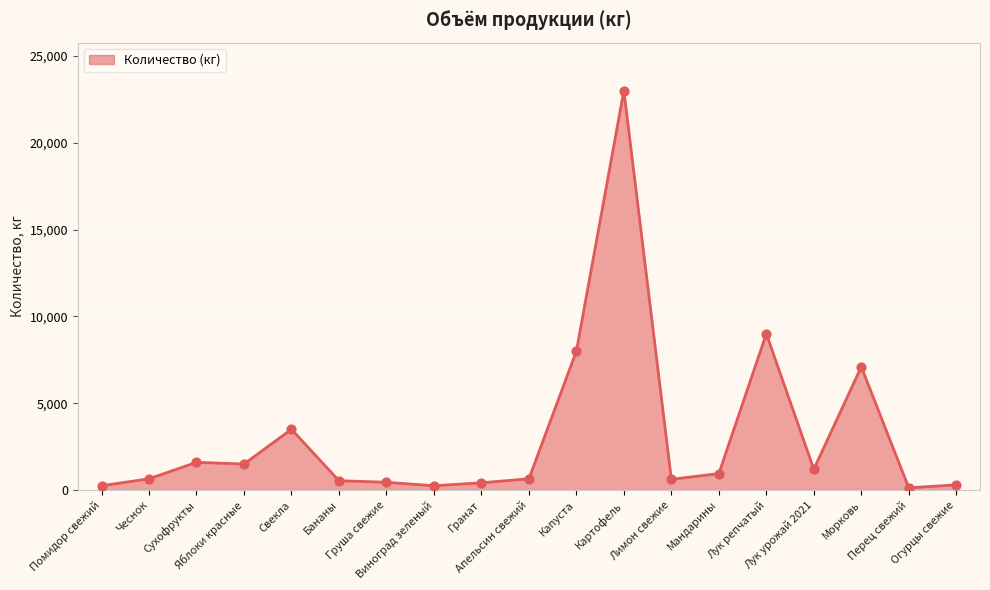

What is the change in value from Груша свежие to Апельсин свежий?

+200